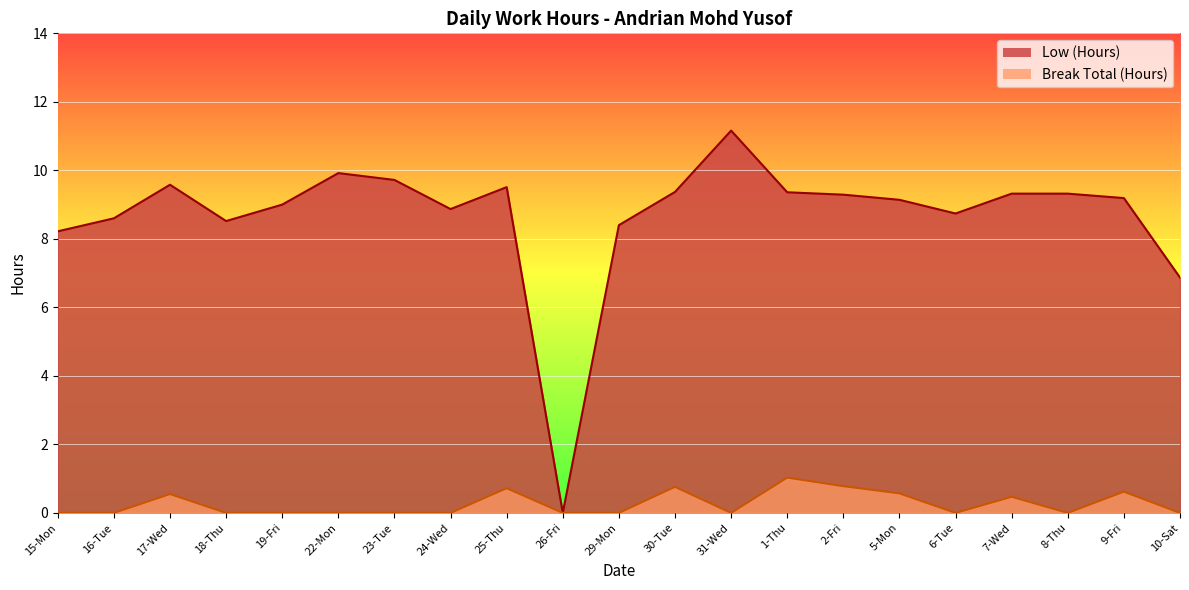

Reading left to right, transcribe all the data shown in this chart.

Low (Hours): 15-Mon=8.2	16-Tue=8.6	17-Wed=9.6	18-Thu=8.5	19-Fri=9.0	22-Mon=9.9	23-Tue=9.7	24-Wed=8.9	25-Thu=9.5	26-Fri=0.0	29-Mon=8.4	30-Tue=9.4	31-Wed=11.2	1-Thu=9.4	2-Fri=9.3	5-Mon=9.1	6-Tue=8.7	7-Wed=9.3	8-Thu=9.3	9-Fri=9.2	10-Sat=6.9
Break Total (Hours): 15-Mon=0.0	16-Tue=0.0	17-Wed=0.6	18-Thu=0.0	19-Fri=0.0	22-Mon=0.0	23-Tue=0.0	24-Wed=0.0	25-Thu=0.7	26-Fri=0.0	29-Mon=0.0	30-Tue=0.8	31-Wed=0.0	1-Thu=1.0	2-Fri=0.8	5-Mon=0.6	6-Tue=0.0	7-Wed=0.5	8-Thu=0.0	9-Fri=0.6	10-Sat=0.0